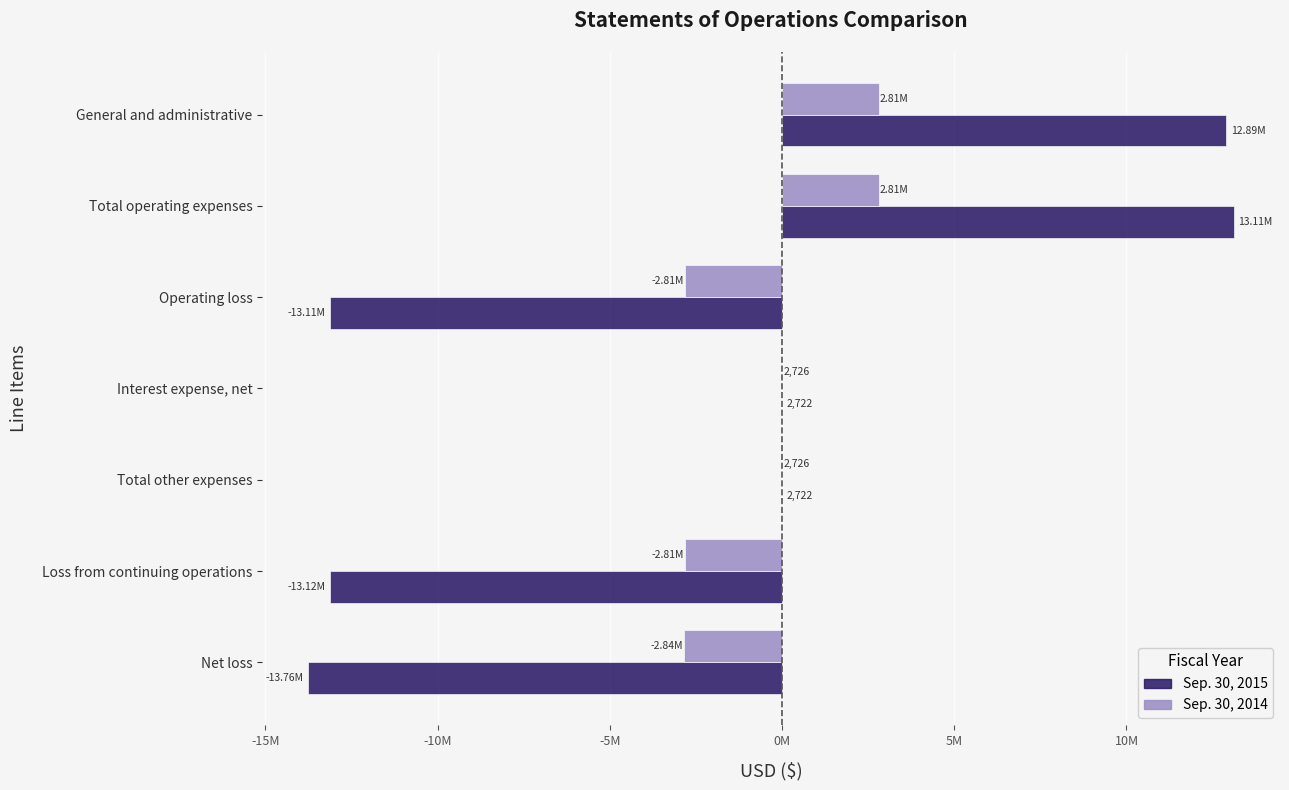

What are all the series names shown in the legend?

Sep. 30, 2015, Sep. 30, 2014